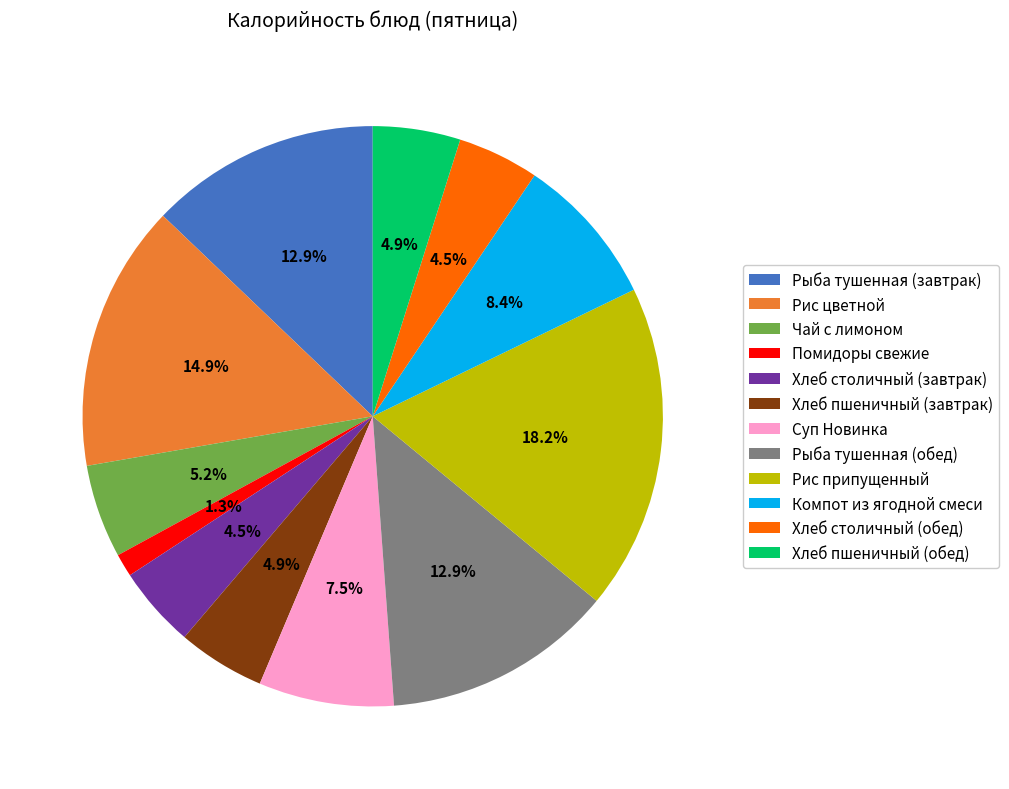

What percentage is the Компот из ягодной смеси slice, to the nearest percent?

8%